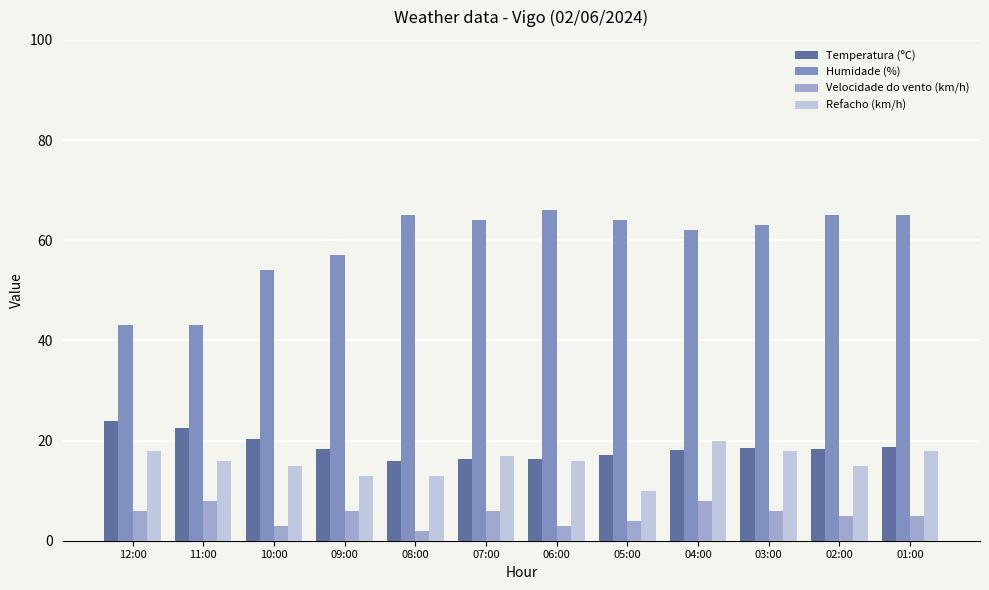

Which series has the largest range (max minus min)?

Humidade (%)